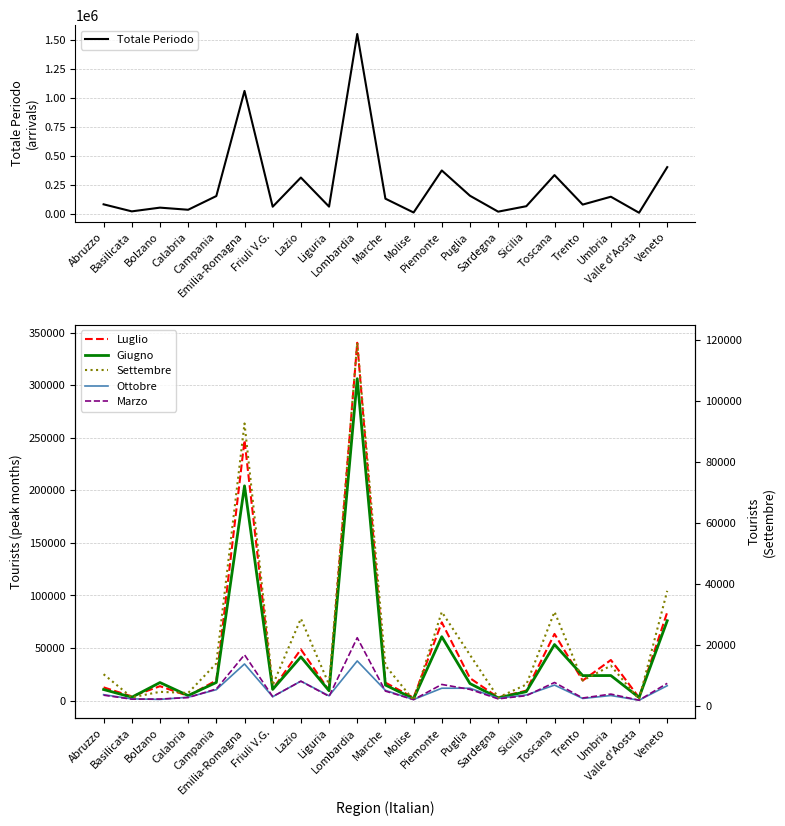

What position from the left is Calabria?

4